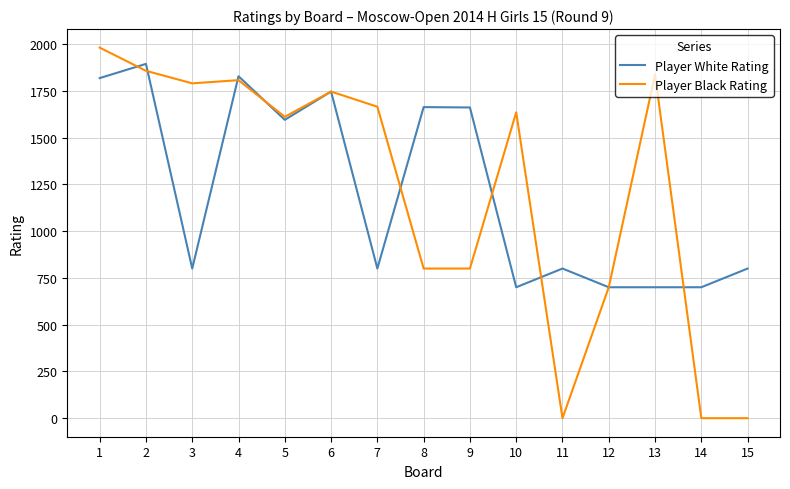

Between 1 and 15, which series saw the biggest shift?

Player Black Rating